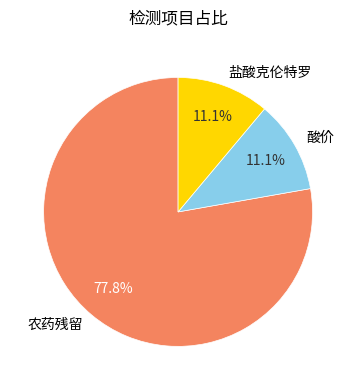

Approximately how many times larger is the value at 酸价 compared to 农药残留?

0.1